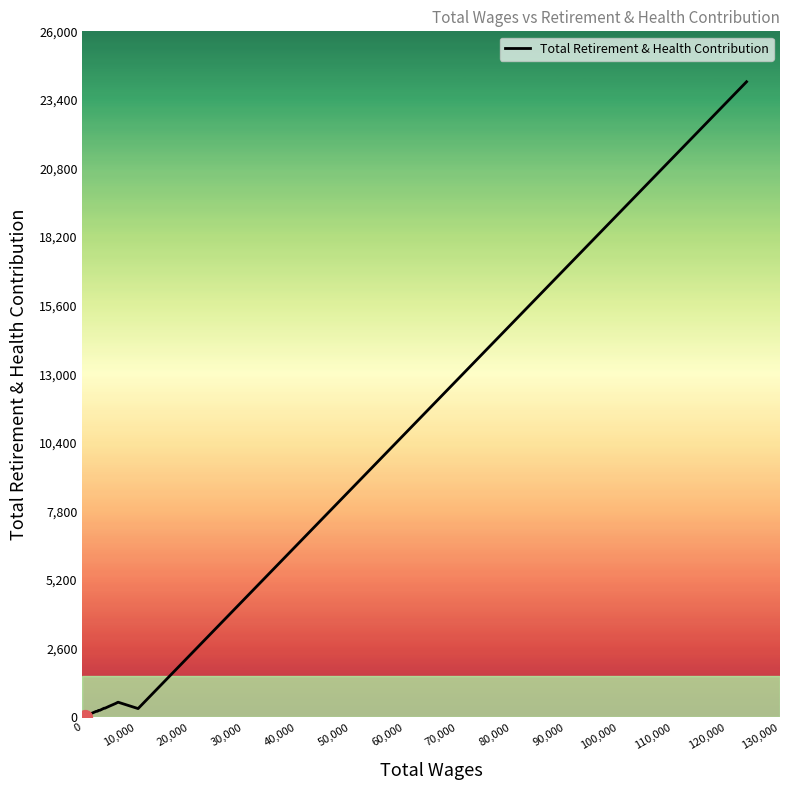

What is the maximum value shown in the chart?

24089